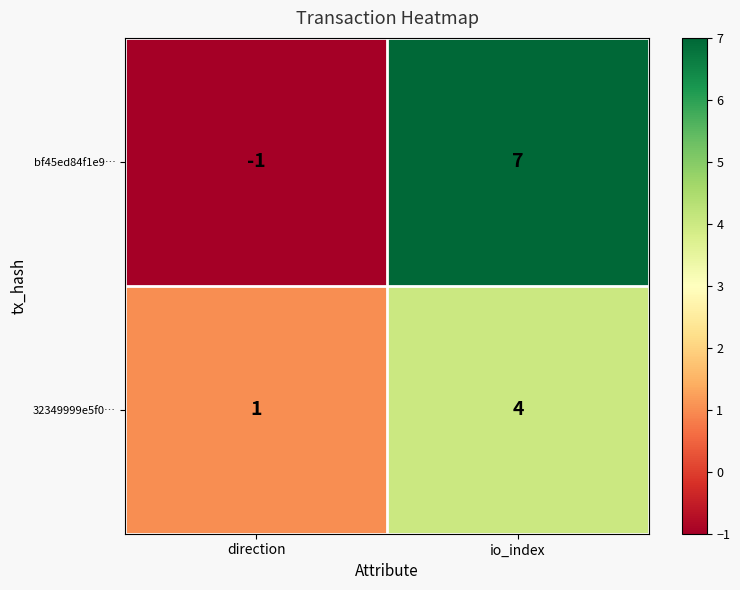

Which category has the highest value in the 32349999e5f0… series?

io_index